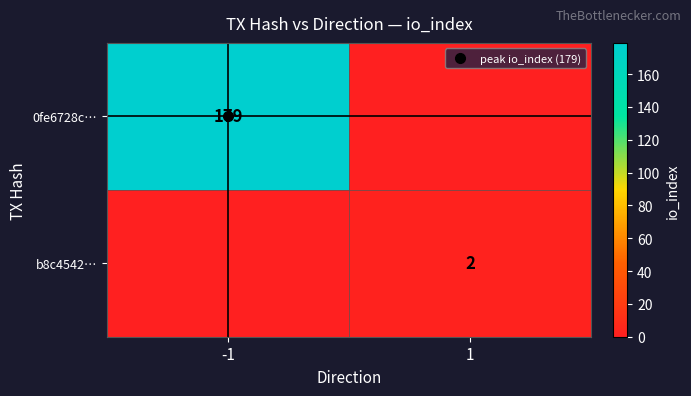

True or false: b8c4542… has a value of 2 at 1.

True